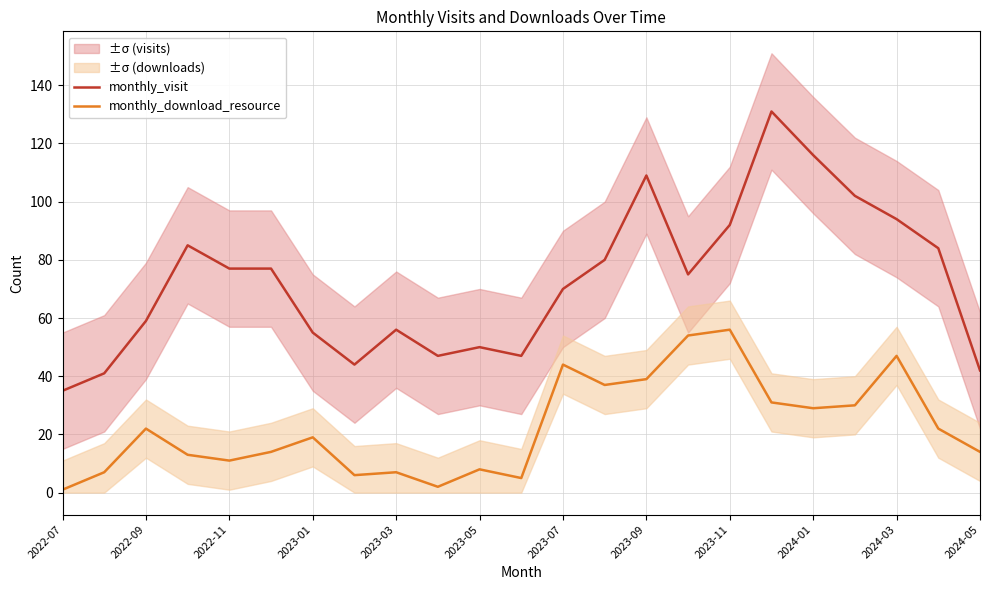

The value of monthly_visit at 2023-05 is 50. True or false?

True